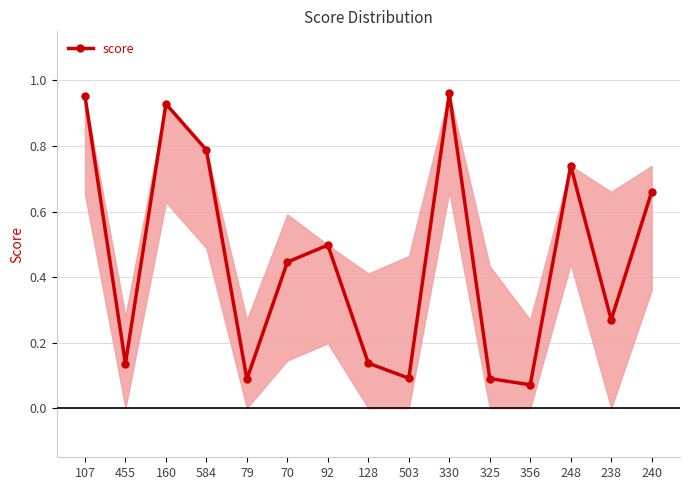

What is the label of the 13th point from the left?

248